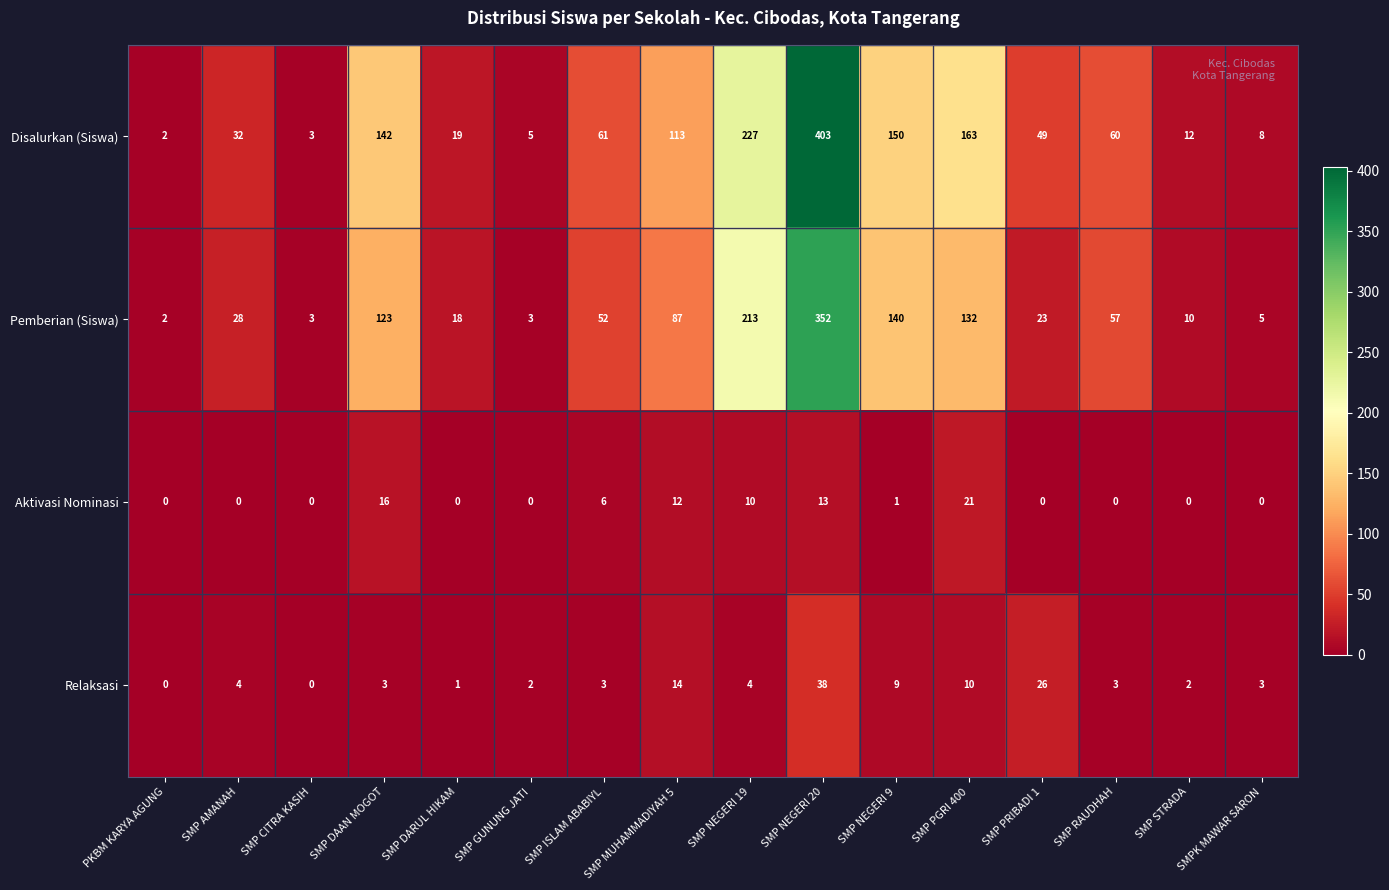

How many positive values does the Aktivasi Nominasi series have?

7